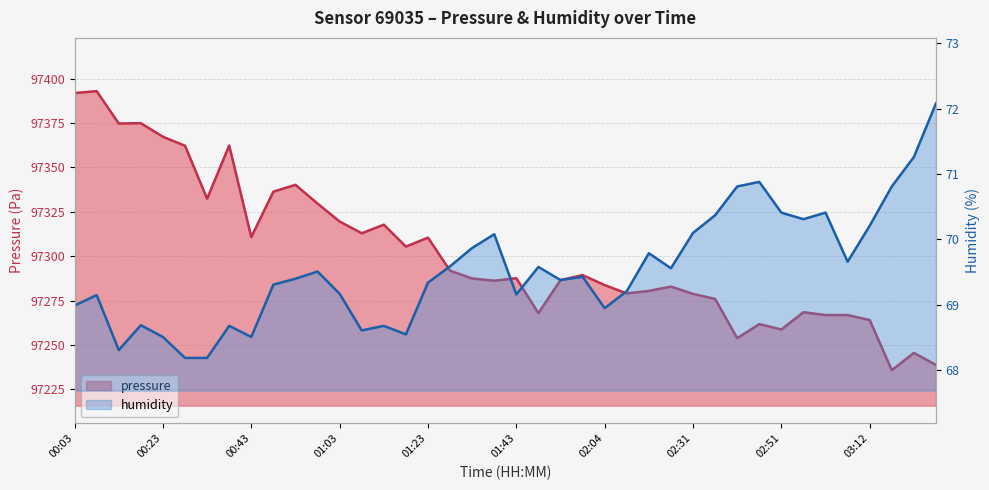

The value of pressure at 01:08 is 49302.7. True or false?

False